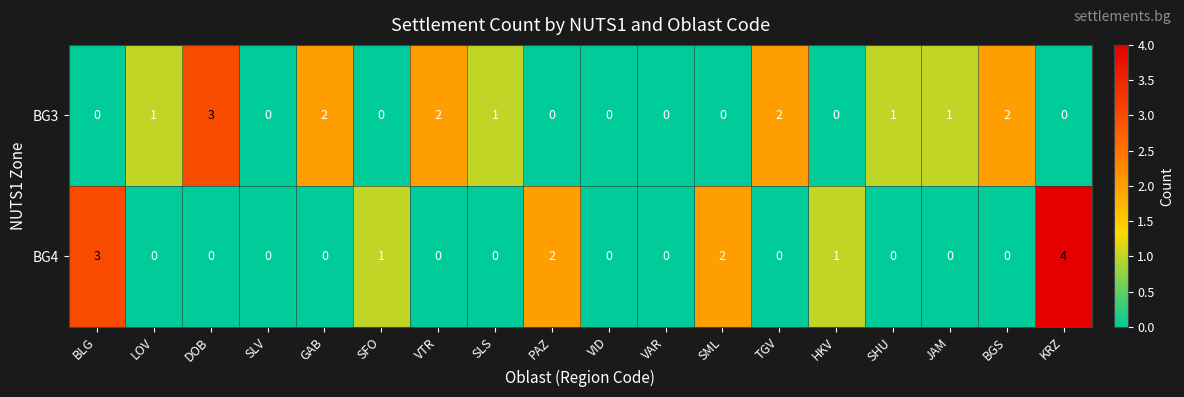

How many BG4 values are between 0 and 1?

14